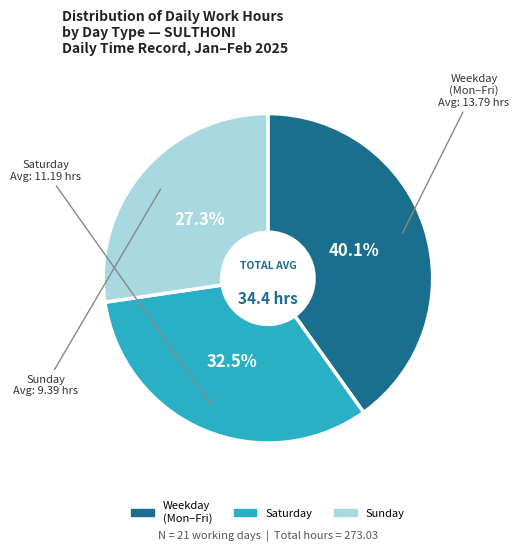

What percentage is NOT represented by Saturday?

67.5%